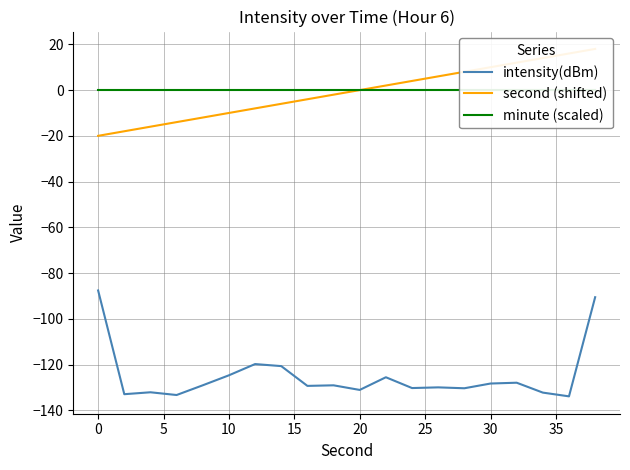

True or false: intensity(dBm) and minute (scaled) cross at least once.

False